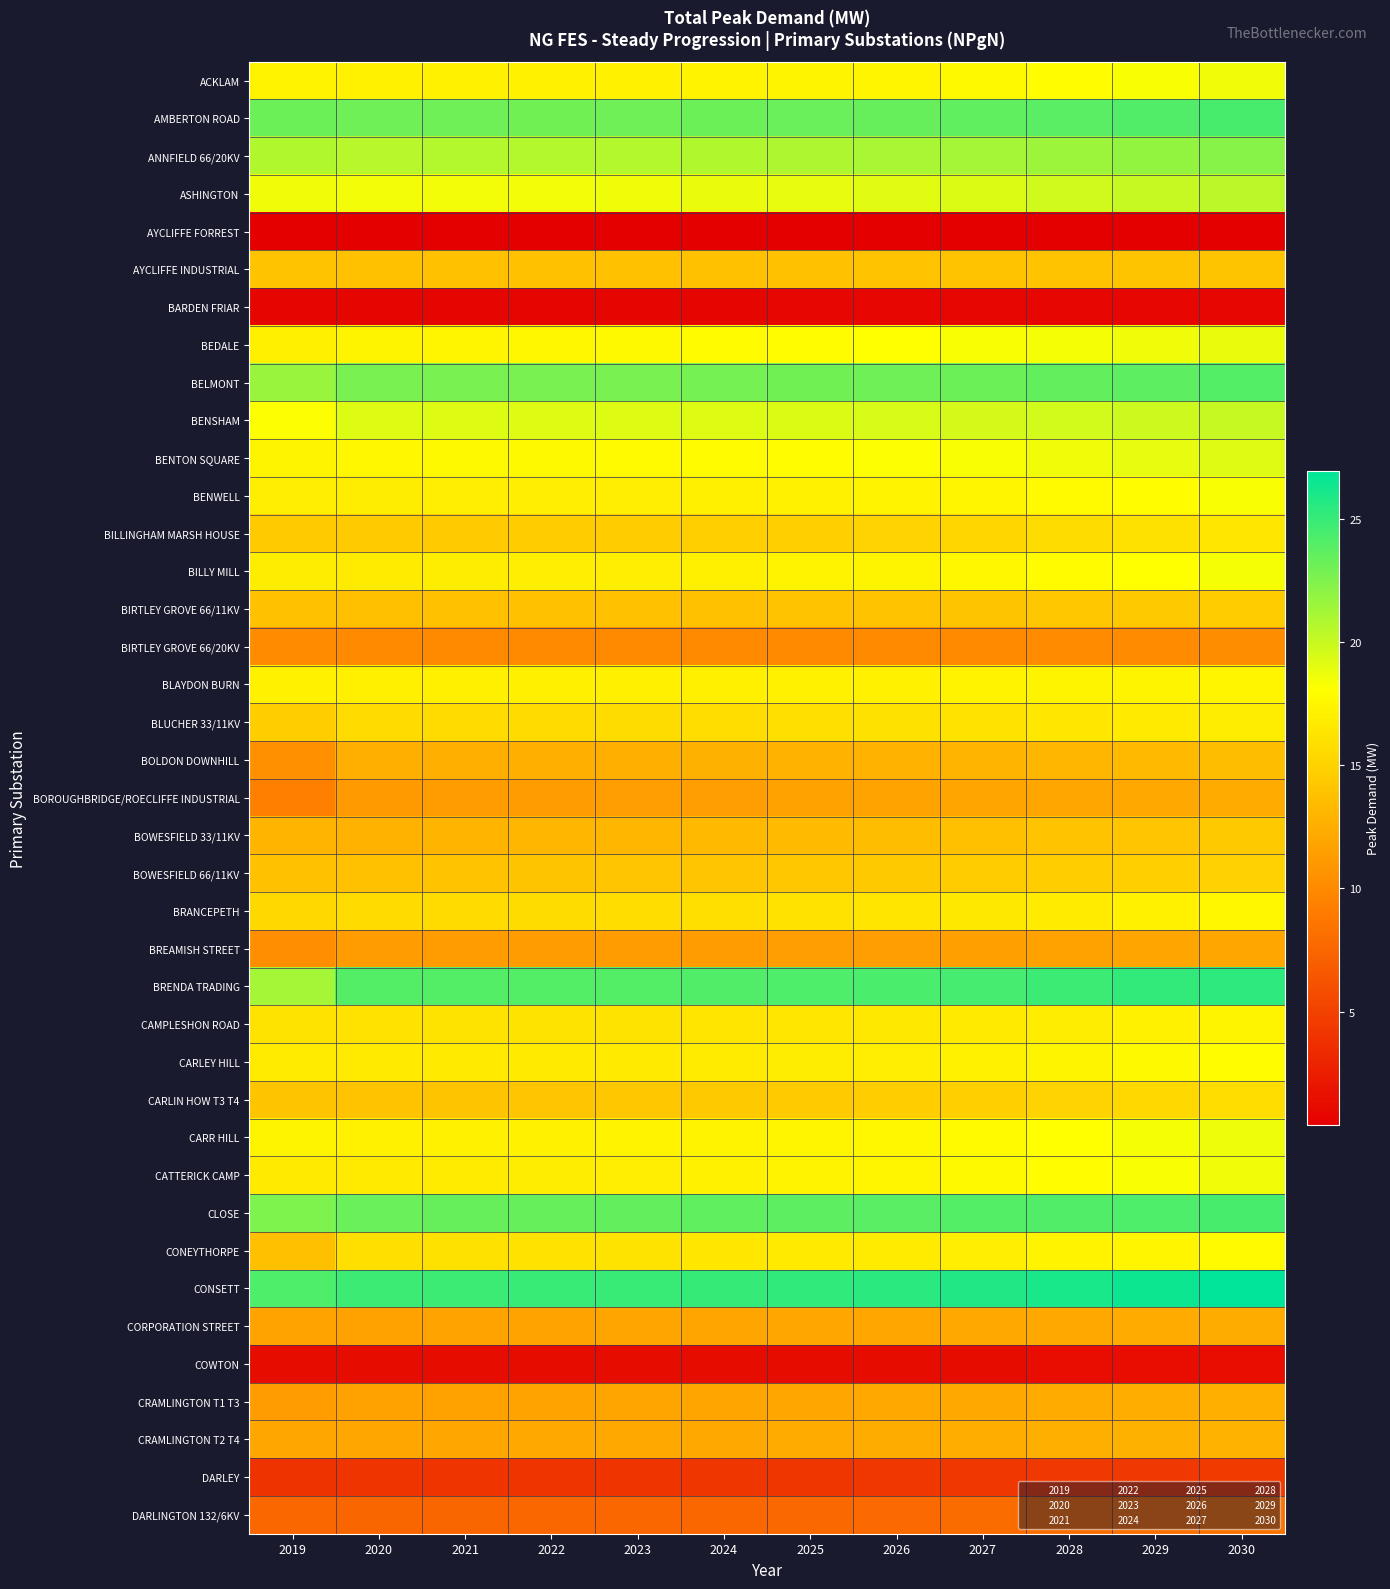

Between 2028 and 2026, which is larger?

2028